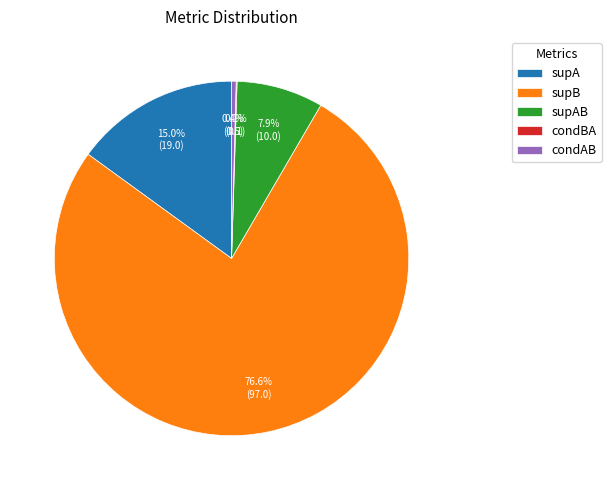

Is supA the majority of the pie?

No